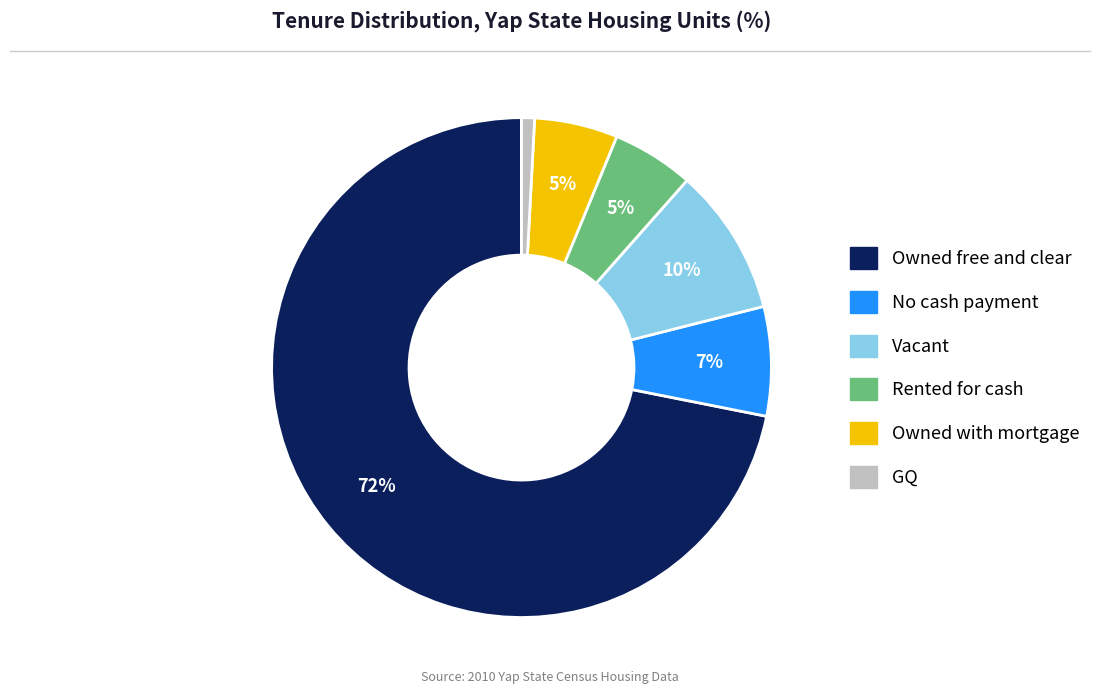

To the nearest percent, what is the combined percentage of No cash payment and Owned with mortgage?

12%